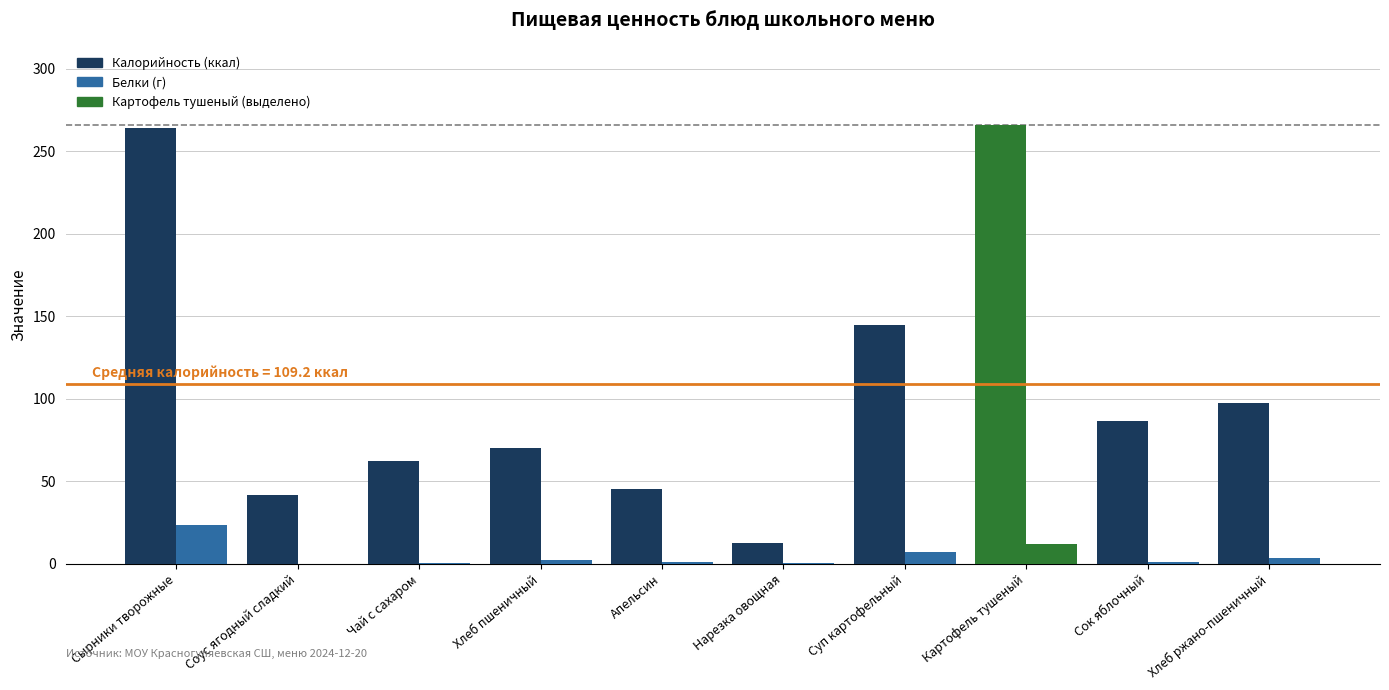

What position from the right is Соус ягодный сладкий?

9